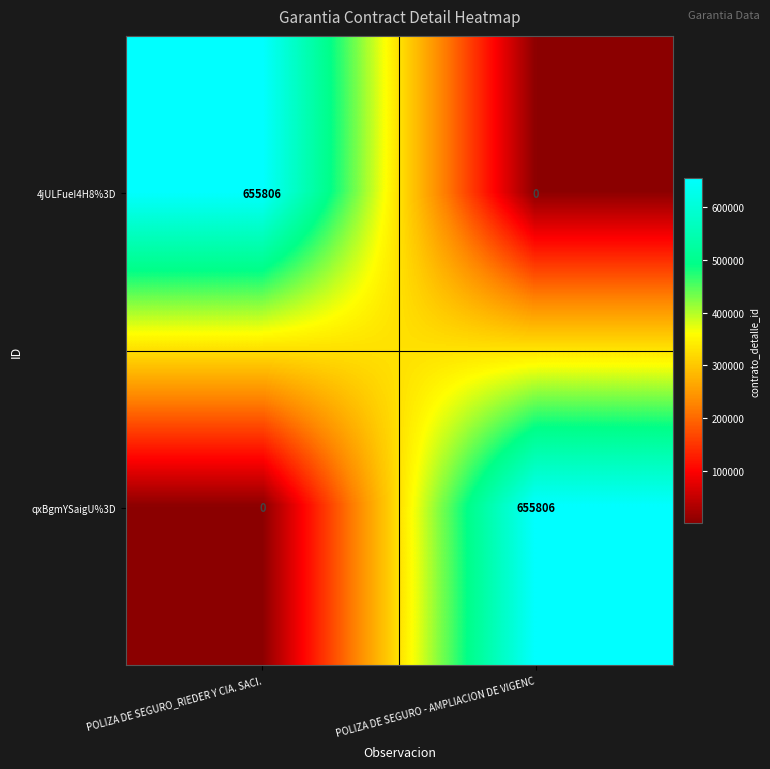

What is the spread (max minus min) of values at POLIZA DE SEGURO_RIEDER Y CIA. SACI.?

655806